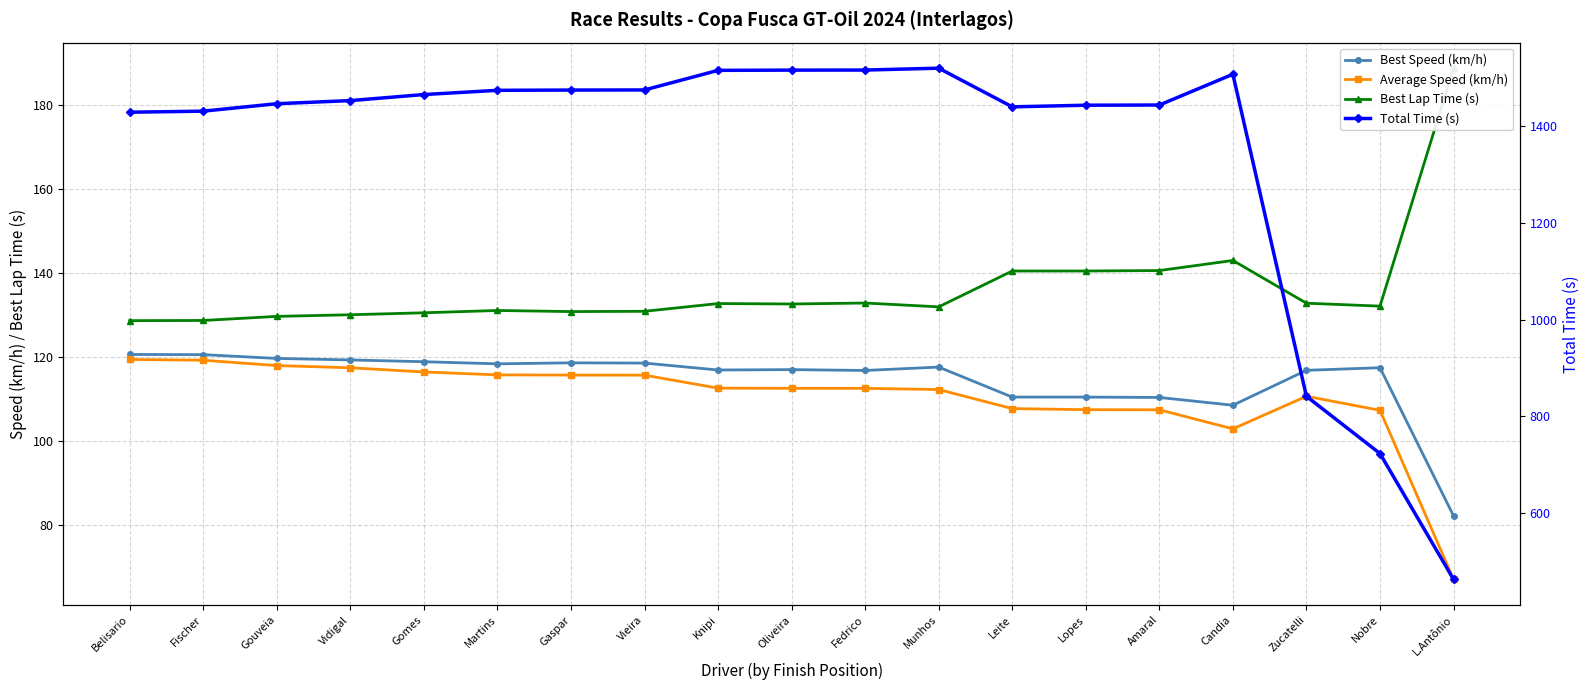

What is the spread (max minus min) of values at Lopes?

1336.1